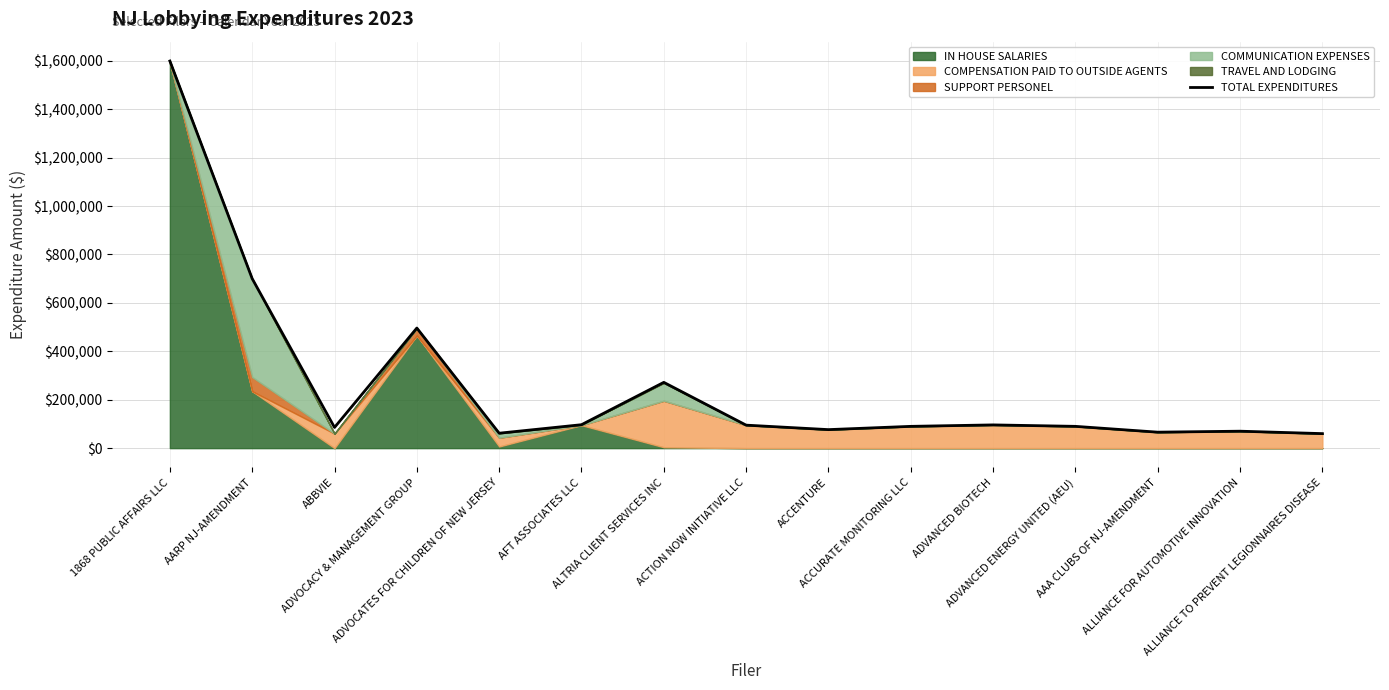

What is the lowest value of the TOTAL EXPENDITURES series?

60000.0